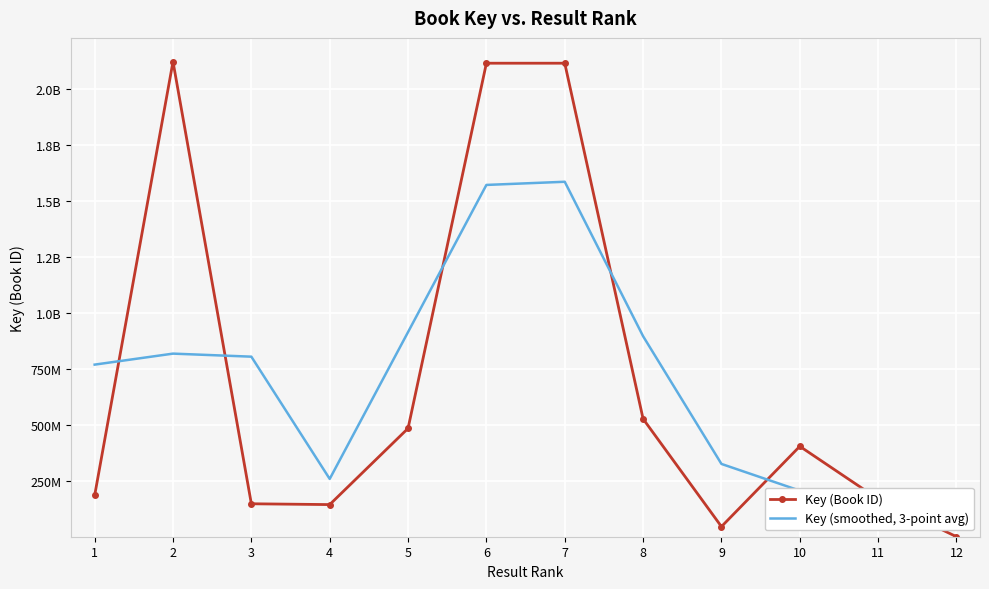

Rank the categories by Key (Book ID) value from lowest to highest.

12, 9, 4, 3, 11, 1, 10, 5, 8, 6, 7, 2